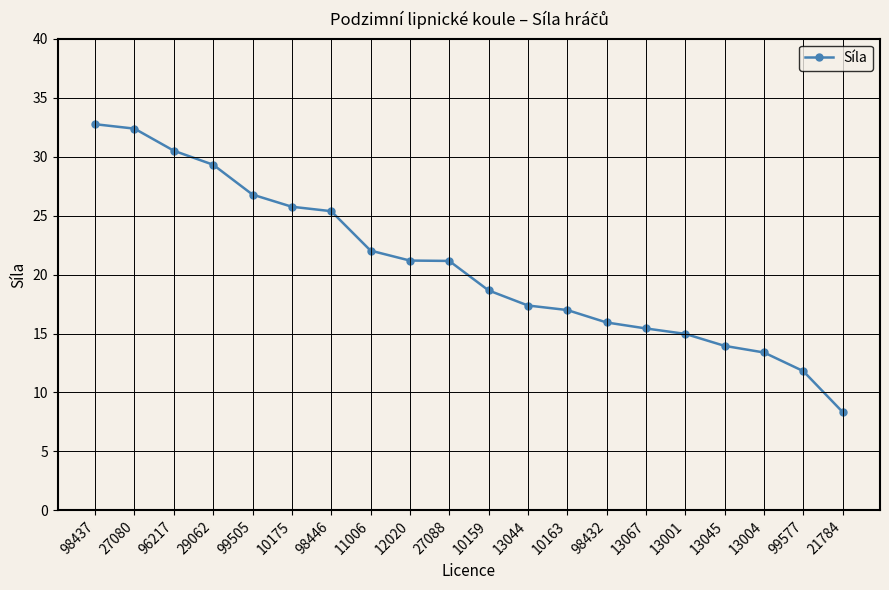

What is the average value?

20.7